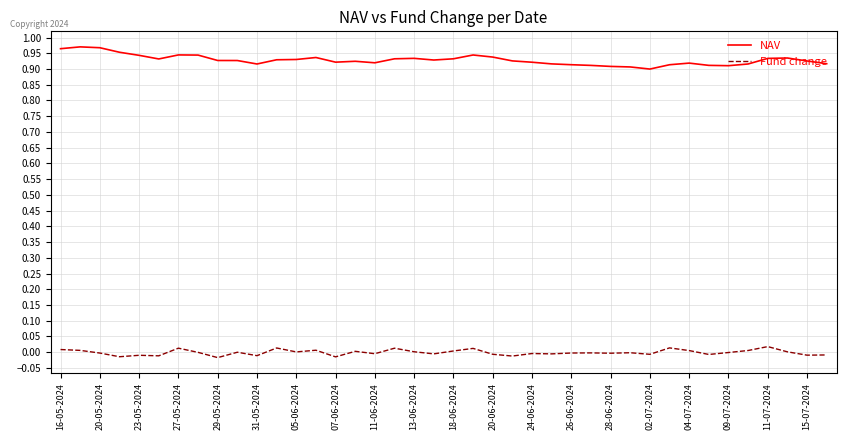

True or false: Fund change and NAV intersect in this chart.

False